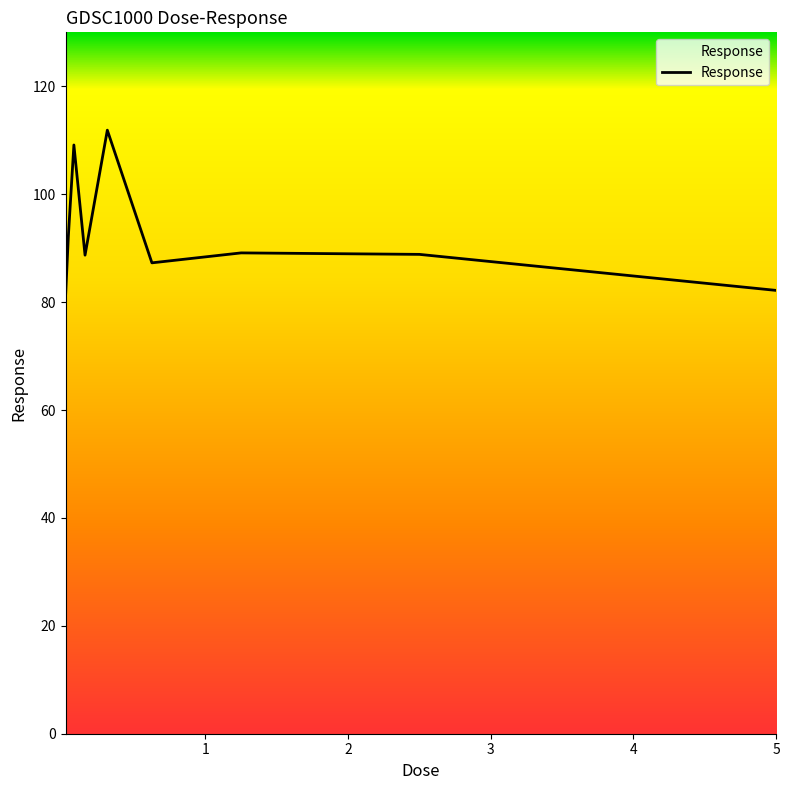

What is the greatest value displayed?

111.9